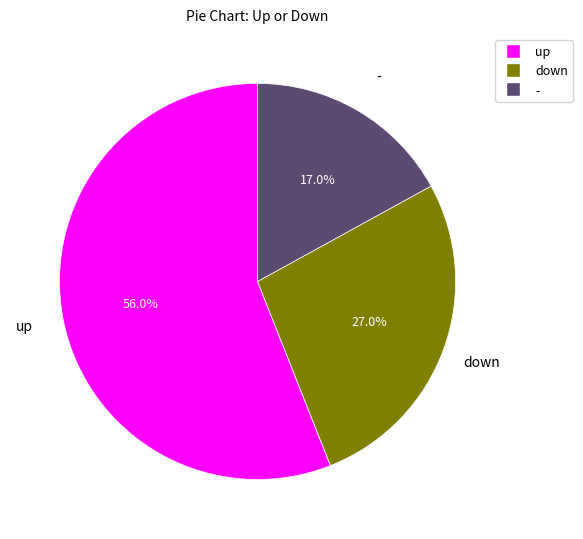

What percentage is the - slice, to the nearest percent?

17%